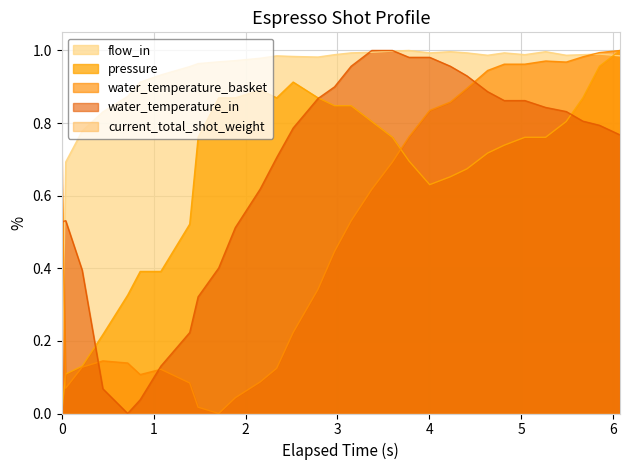

Which series ends up on top after the final intersection of flow_in and water_temperature_basket?

water_temperature_basket